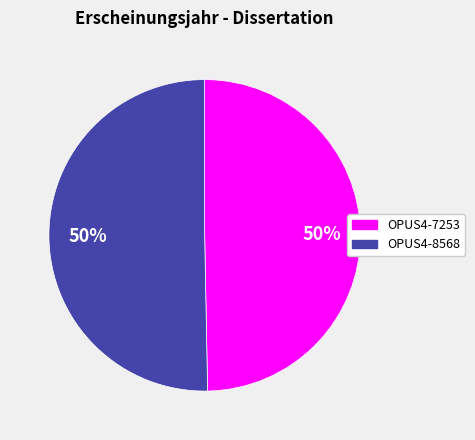

To the nearest percent, what is the combined percentage of OPUS4-8568 and OPUS4-7253?

100%